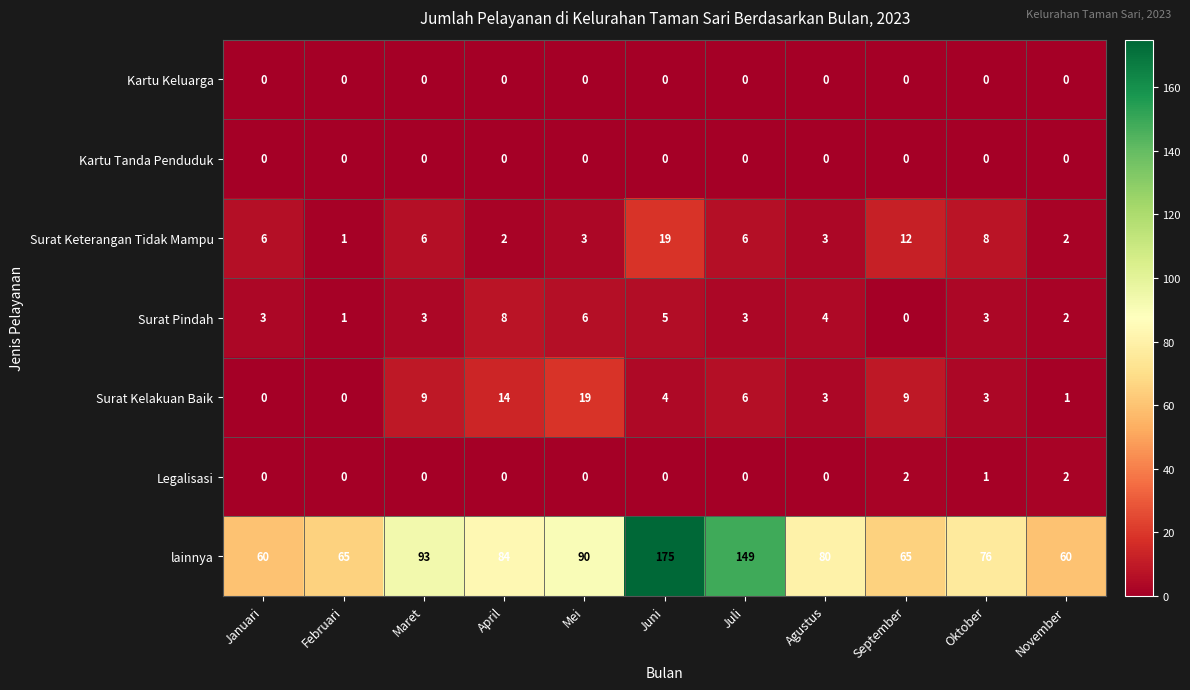

Where does the Surat Kelakuan Baik series first go above 4?

Maret